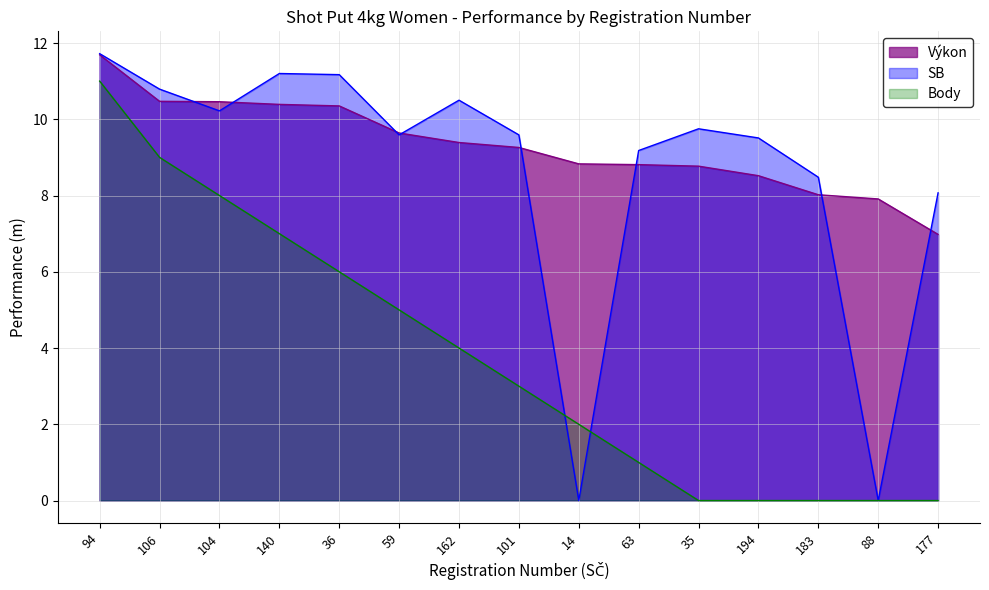

What is the label of the 1st point from the right?

177